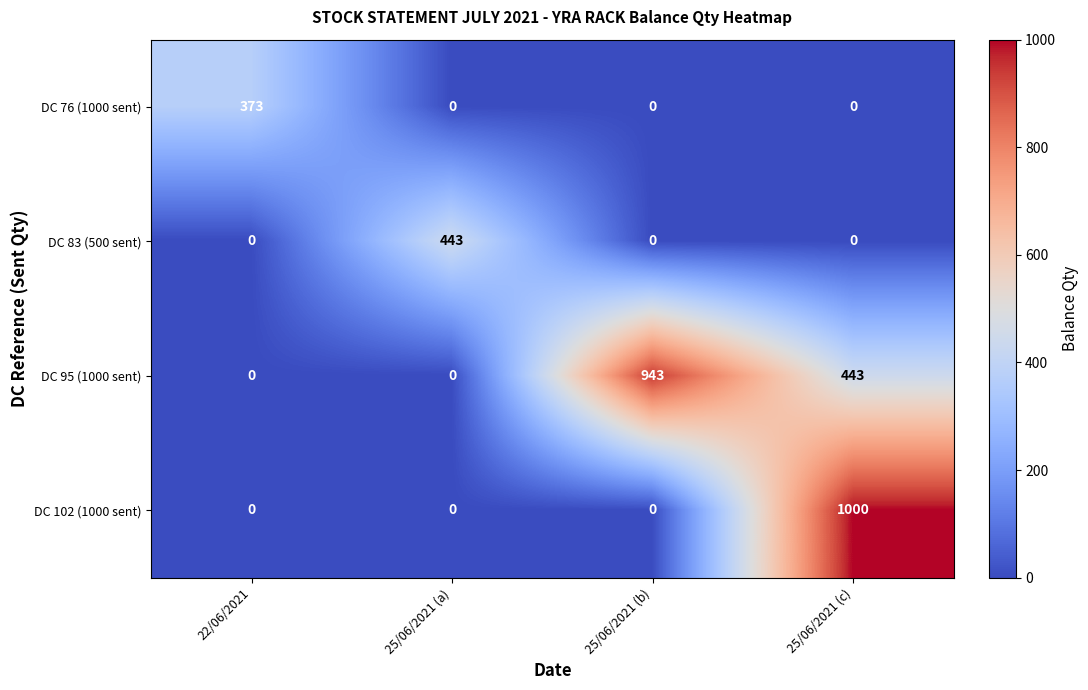

What is the sum of the DC 95 (1000 sent) values at 22/06/2021 and 25/06/2021 (c)?

443